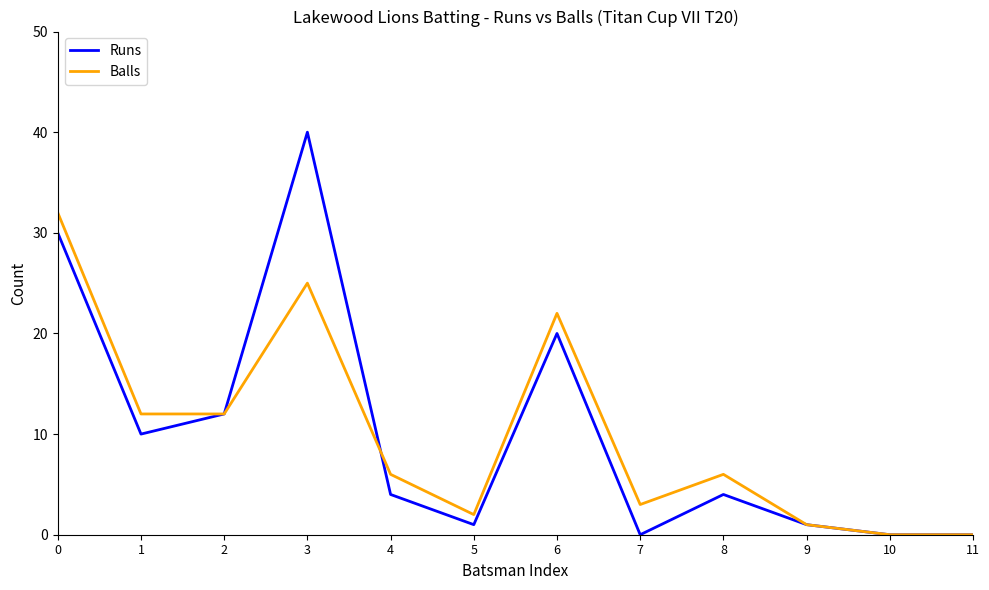

At which category is the sum across all series the highest?

3